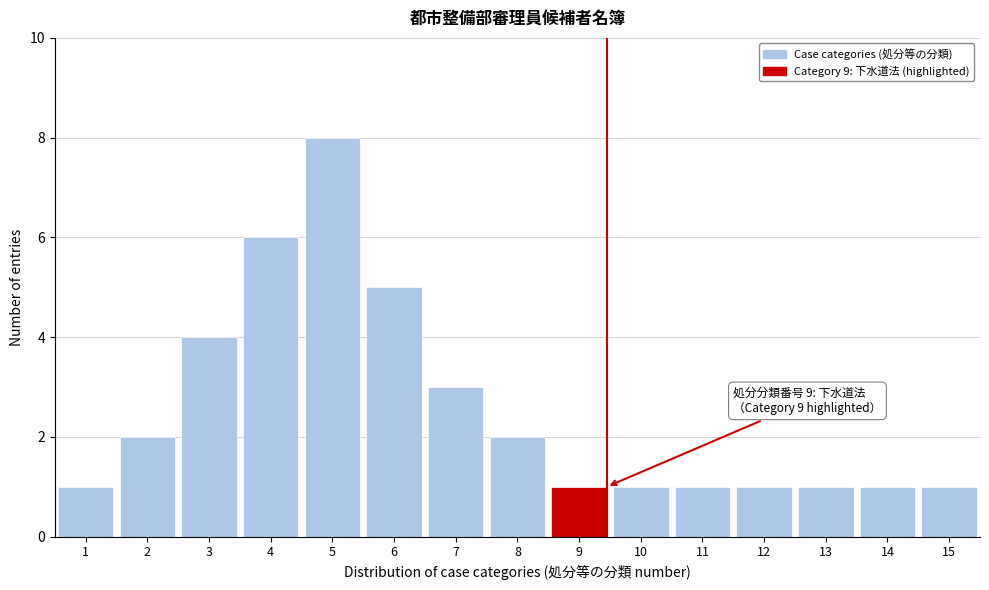

Reading right to left, extract all data points from this chart.

1	1	1	1	1	1	1	2	3	5	8	6	4	2	1